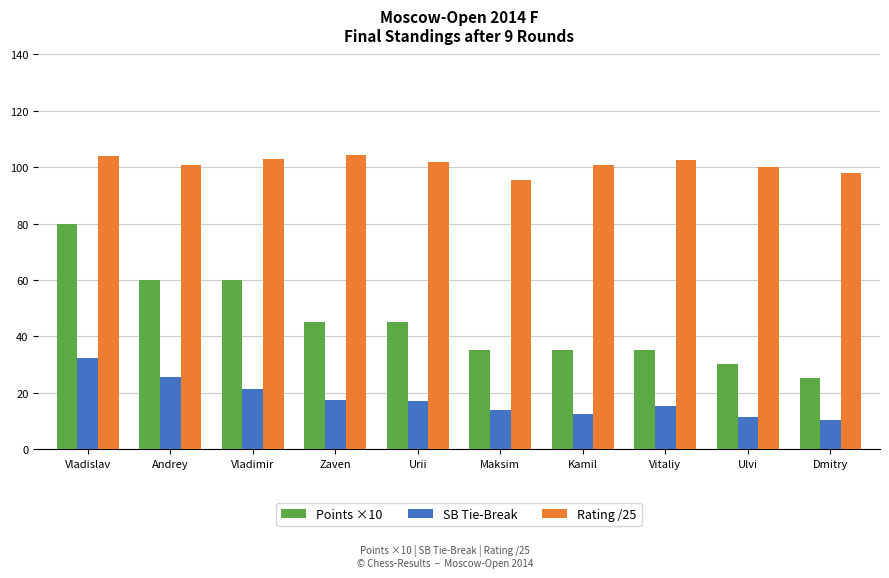

At how many categories does at least one series exceed 90?

10